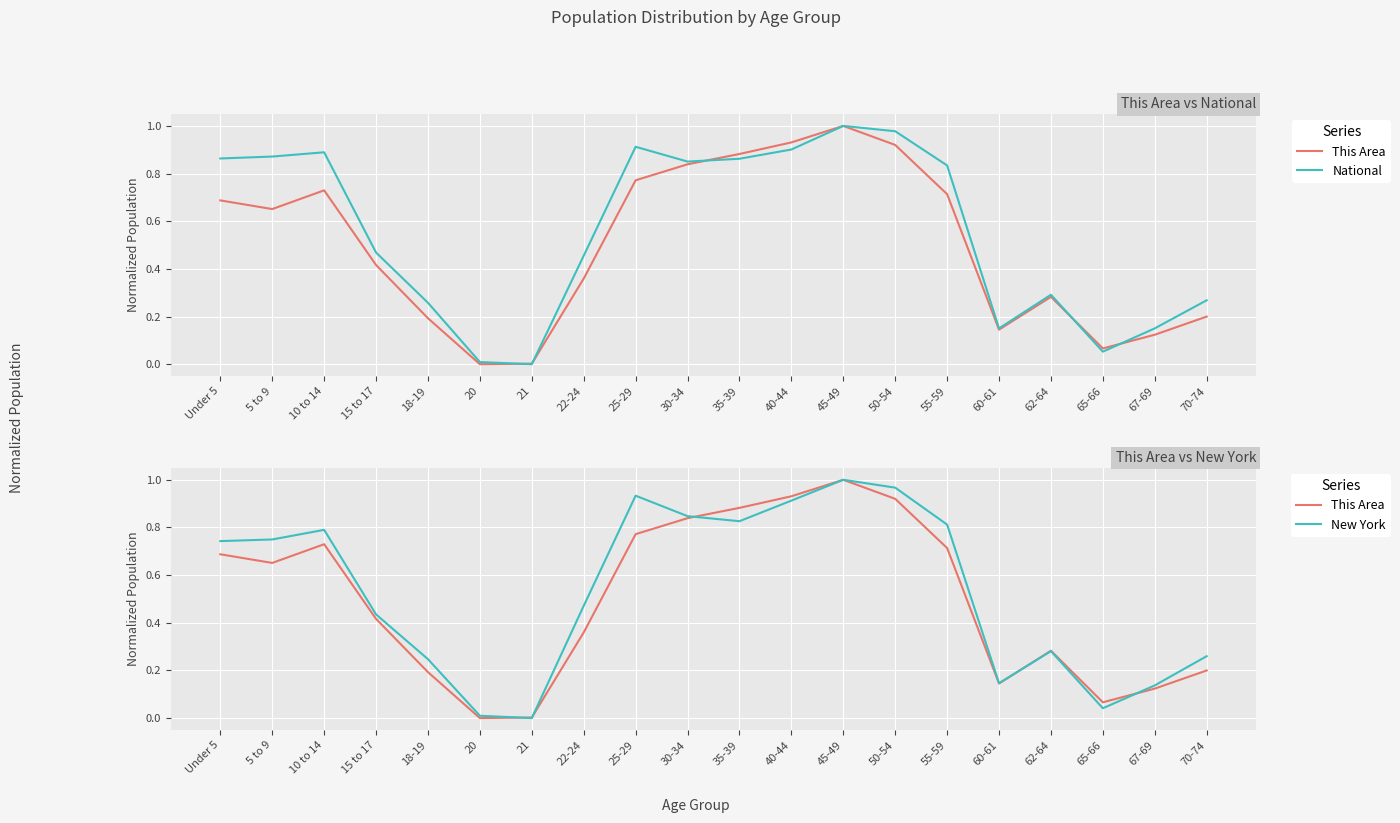

Rank the series by their maximum value, from lowest to highest.

This Area, National, New York